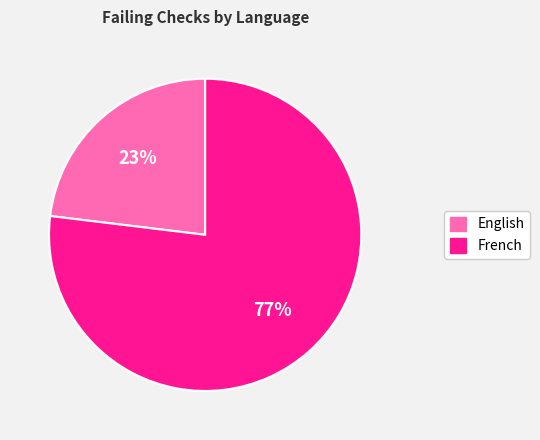

True or false: English accounts for 23% of the total.

True